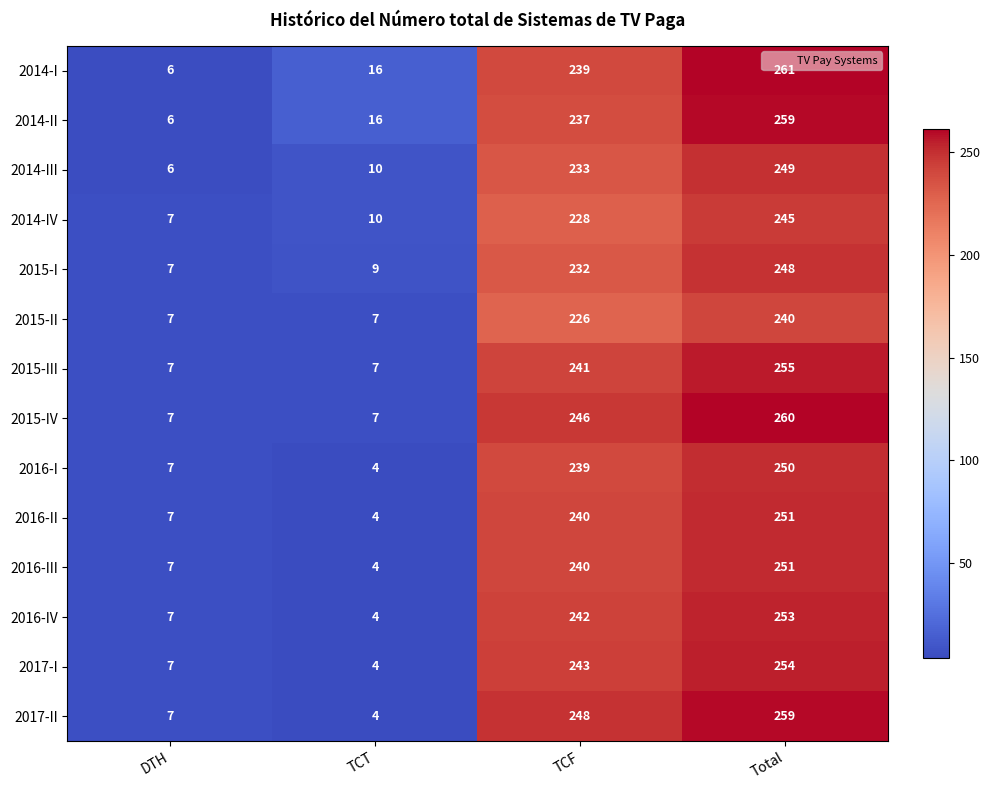

Is it true that 2015-III equals 2 at TCT?

False